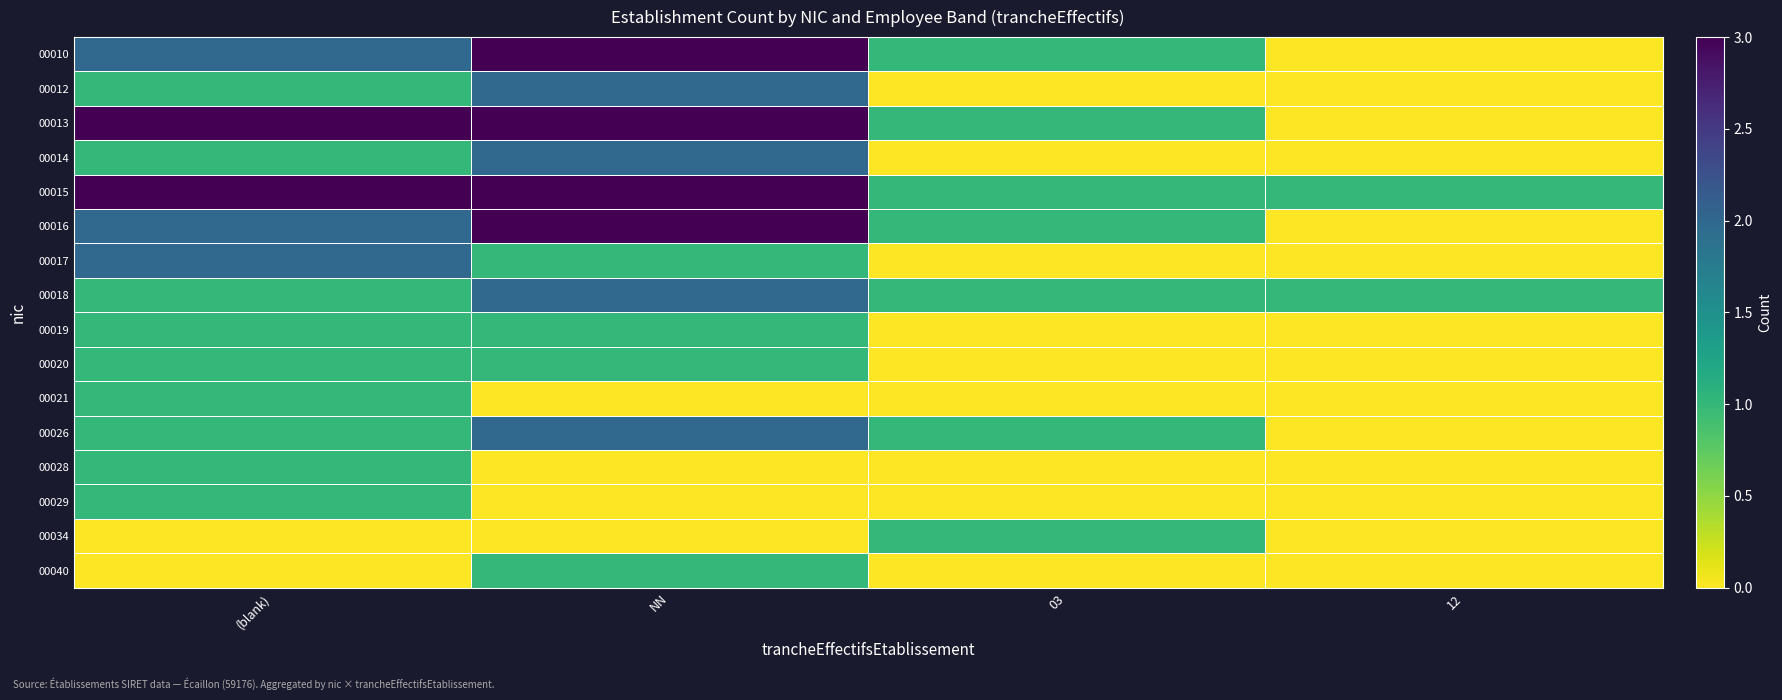

What is the difference between the highest and lowest values at (blank)?

3